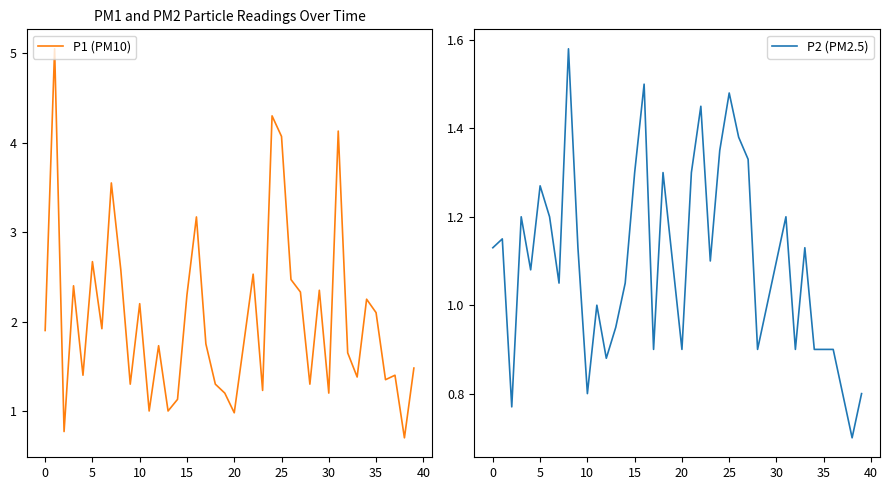

Reading left to right, list all the values displayed in this chart.

P1 (PM10): 1.9	5.0	0.8	2.4	1.4	2.7	1.9	3.5	2.6	1.3	2.2	1.0	1.7	1.0	1.1	2.3	3.2	1.8	1.3	1.2	1.0	1.8	2.5	1.2	4.3	4.1	2.5	2.3	1.3	2.4	1.2	4.1	1.6	1.4	2.2	2.1	1.4	1.4	0.7	1.5
P2 (PM2.5): 1.1	1.1	0.8	1.2	1.1	1.3	1.2	1.1	1.6	1.1	0.8	1.0	0.9	0.9	1.1	1.3	1.5	0.9	1.3	1.1	0.9	1.3	1.4	1.1	1.4	1.5	1.4	1.3	0.9	1.0	1.1	1.2	0.9	1.1	0.9	0.9	0.9	0.8	0.7	0.8